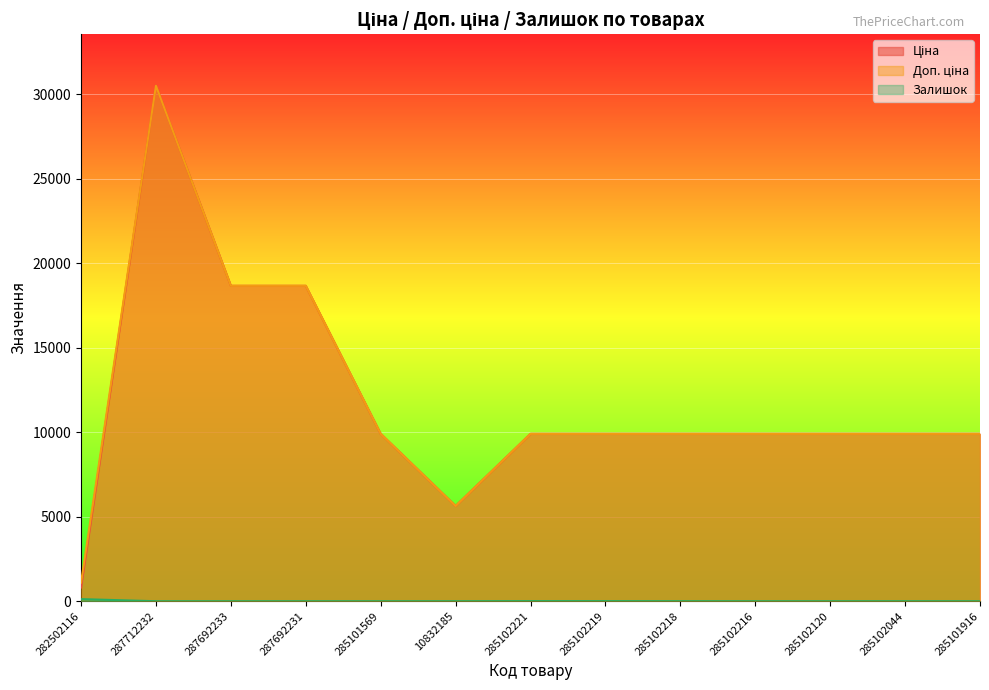

Is it true that Доп. ціна equals 30512.3 at 287712232?

True